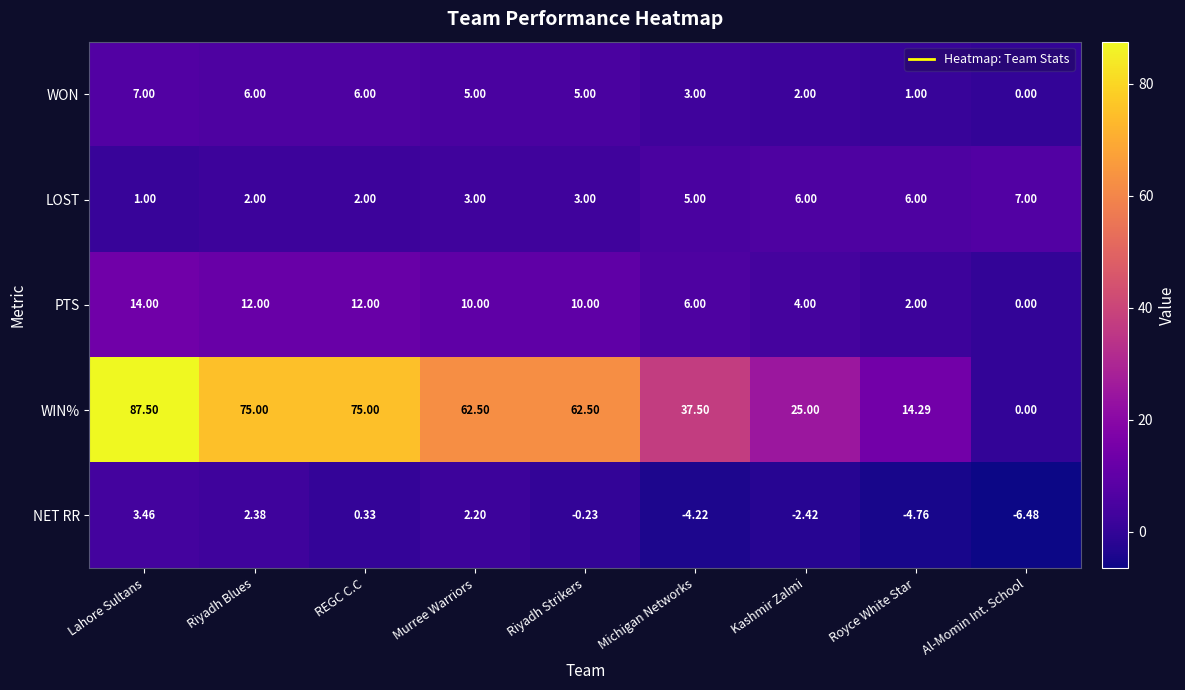

Where is PTS nearest to the value 7?

Michigan Networks